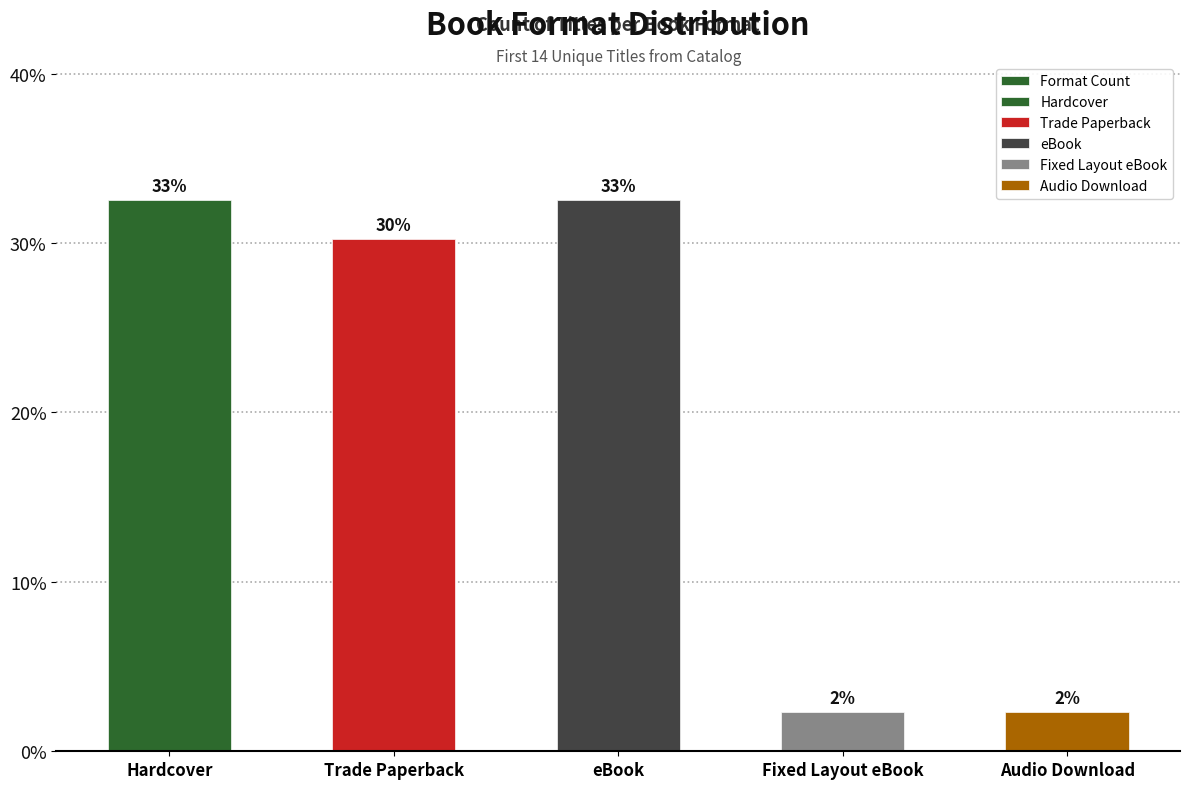

How many data points are less than 30?

2